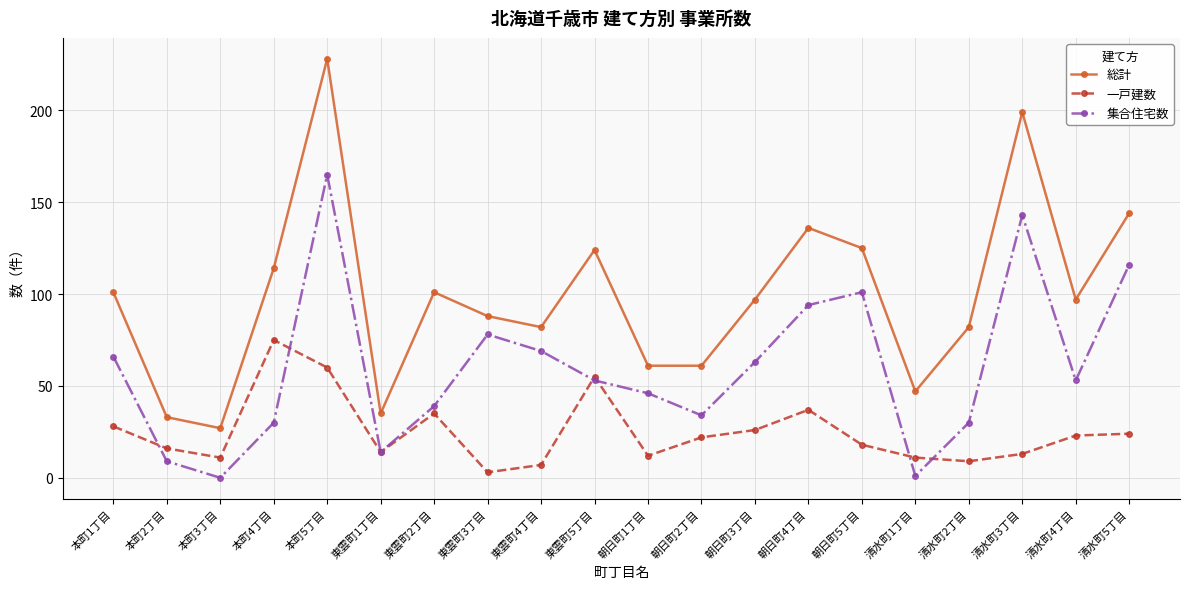

Is this an area chart (filled region under the line)?

No